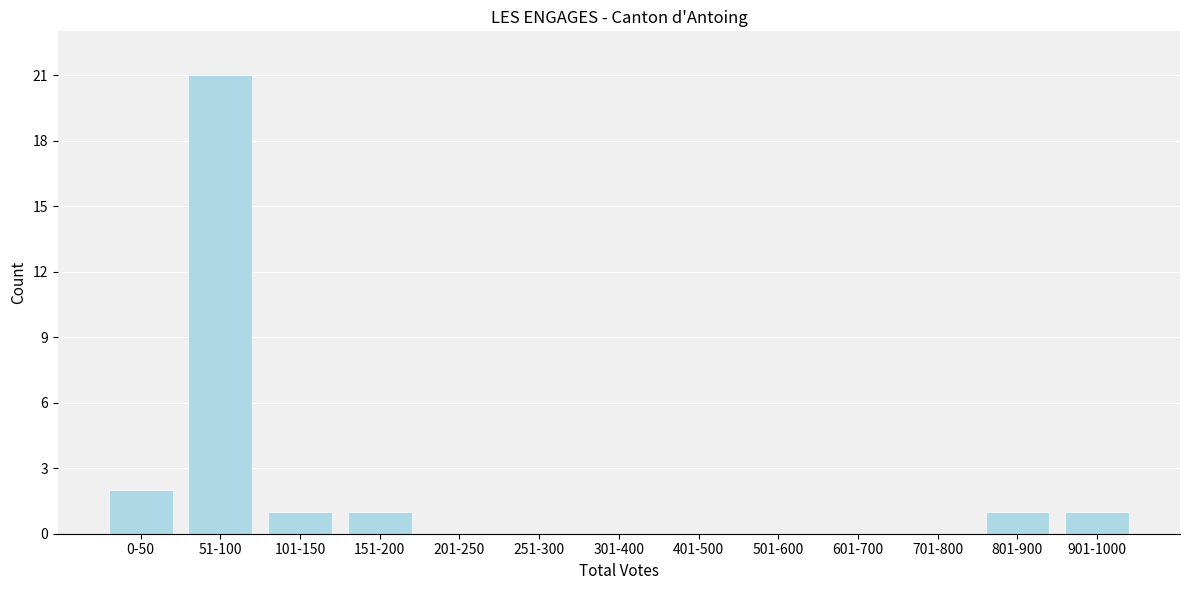

Reading left to right, what are all the values shown in this chart?

0-50=2	51-100=21	101-150=1	151-200=1	201-250=0	251-300=0	301-400=0	401-500=0	501-600=0	601-700=0	701-800=0	801-900=1	901-1000=1